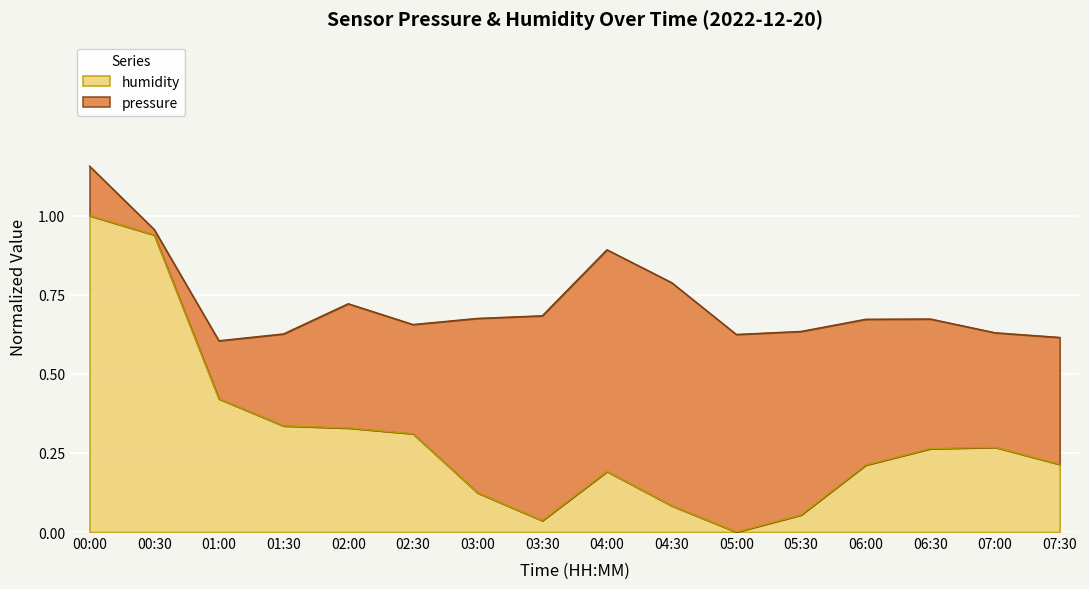

Is it true that the value at 03:30 is 0.0?

False